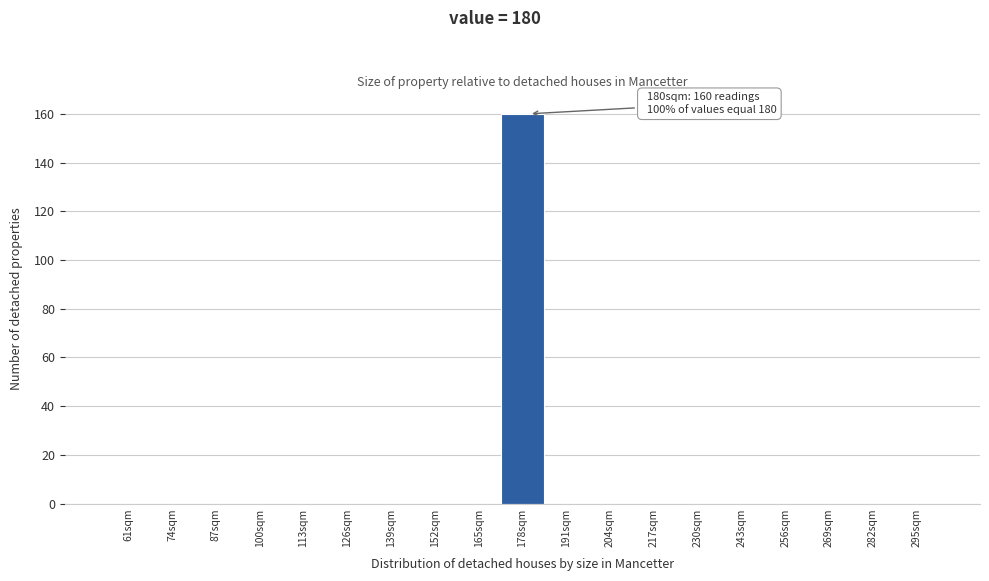

Reading left to right, transcribe all the data shown in this chart.

61sqm=0	74sqm=0	87sqm=0	100sqm=0	113sqm=0	126sqm=0	139sqm=0	152sqm=0	165sqm=0	178sqm=160	191sqm=0	204sqm=0	217sqm=0	230sqm=0	243sqm=0	256sqm=0	269sqm=0	282sqm=0	295sqm=0